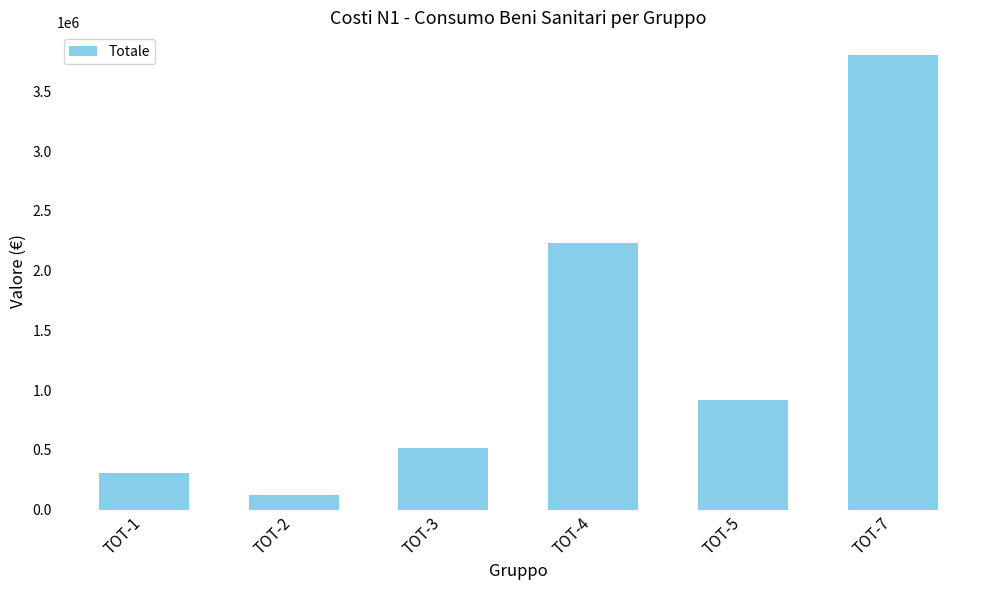

What is the value of the 2nd bar from the left?

120000.0